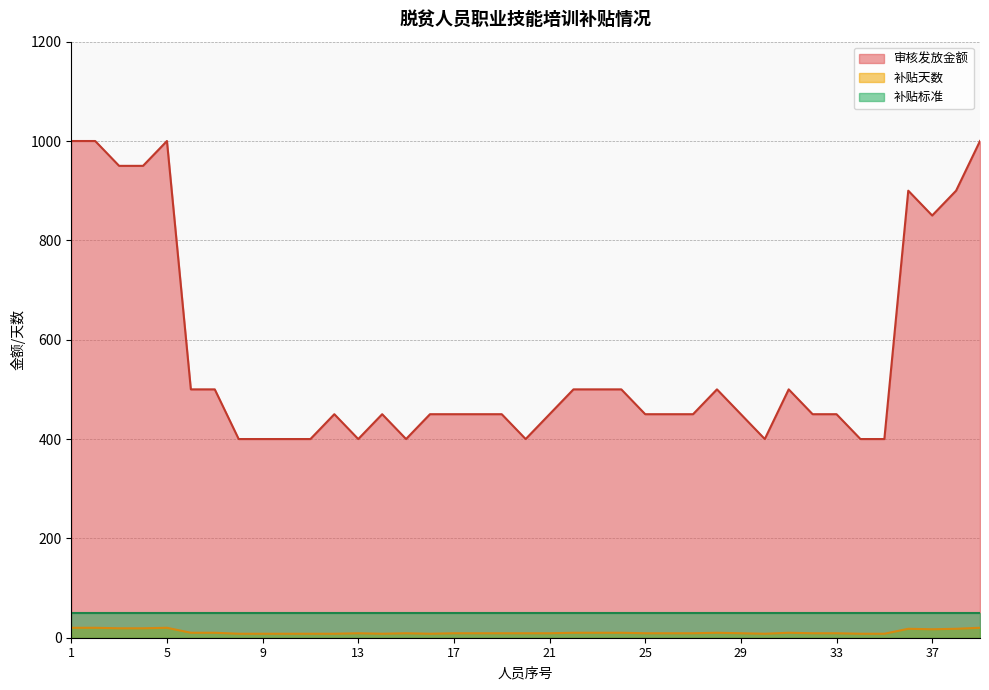

What is the highest value of the 审核发放金额 series?

1000